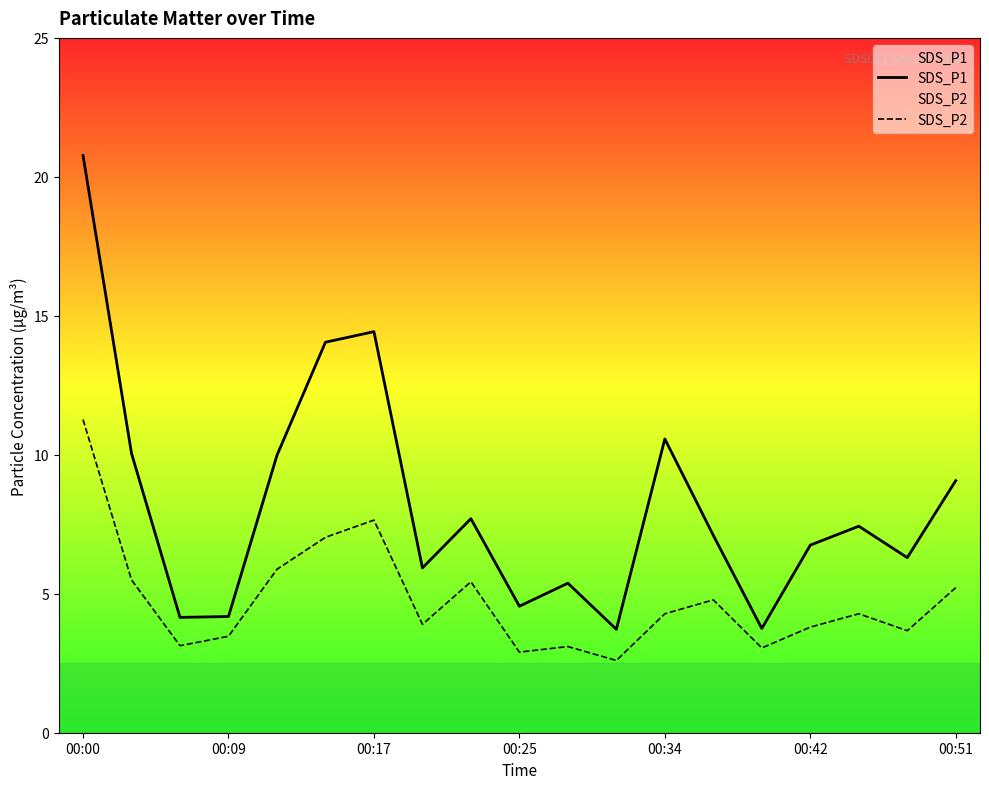

In SDS_P1, how many points are higher than both neighbors (excluding endpoints)?

5